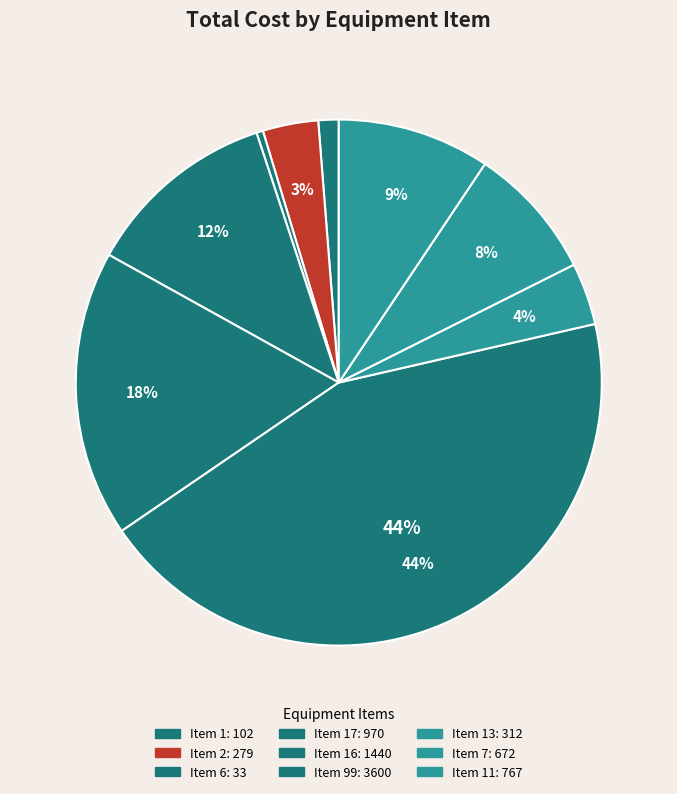

Rank the categories by value from lowest to highest.

Item 6, Item 1, Item 2, Item 13, Item 7, Item 11, Item 17, Item 16, Item 99